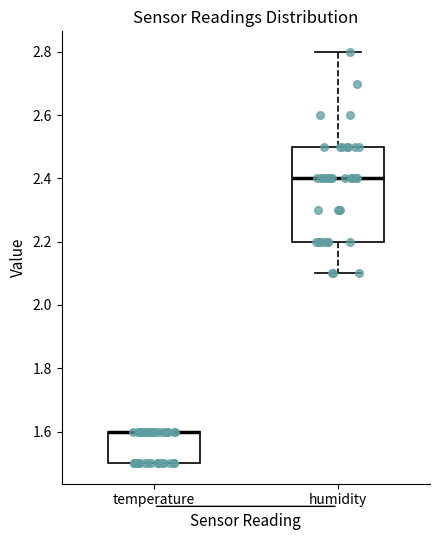

Reading left to right, read every box against the y-axis: the position of its median line, the range the box covers, and the ends of its whiskers. The values are not printed on the chart, so give them approximately, as read against the axis.

temperature: median 1.6 (drawn on the box's upper edge), box 1.5 to 1.6, whiskers 1.5 to 1.6
humidity: median 2.4, box 2.2 to 2.5, whiskers 2.1 to 2.8